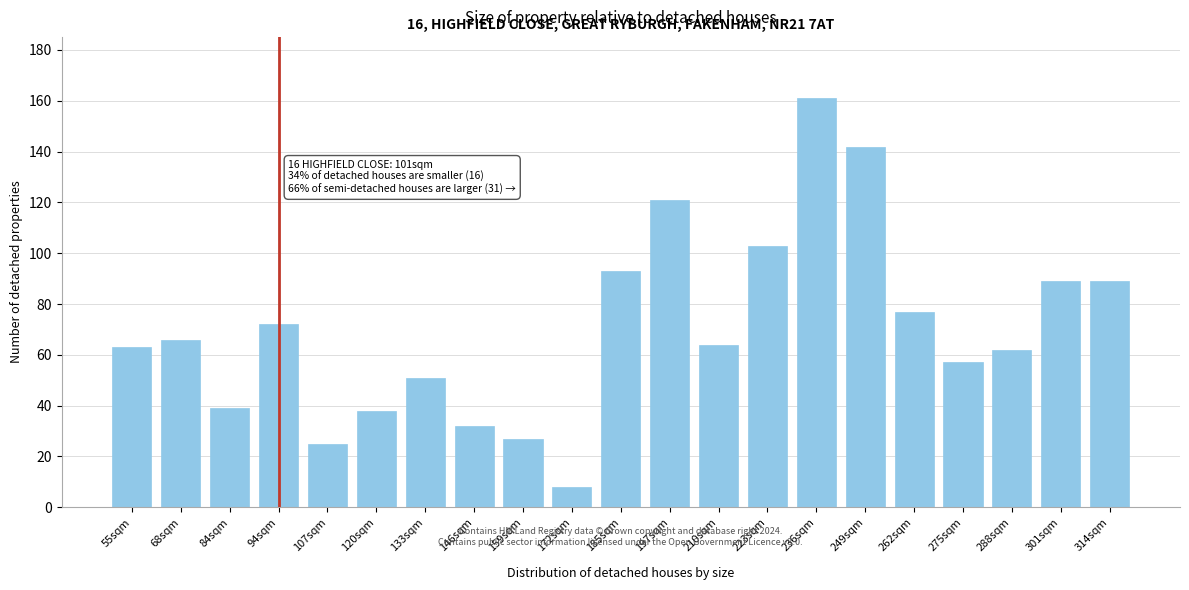

Reading left to right, what are all the values shown in this chart?

55sqm=63	68sqm=66	84sqm=39	94sqm=72	107sqm=25	120sqm=38	133sqm=51	146sqm=32	159sqm=27	172sqm=8	185sqm=93	197sqm=121	210sqm=64	223sqm=103	236sqm=161	249sqm=142	262sqm=77	275sqm=57	288sqm=62	301sqm=89	314sqm=89